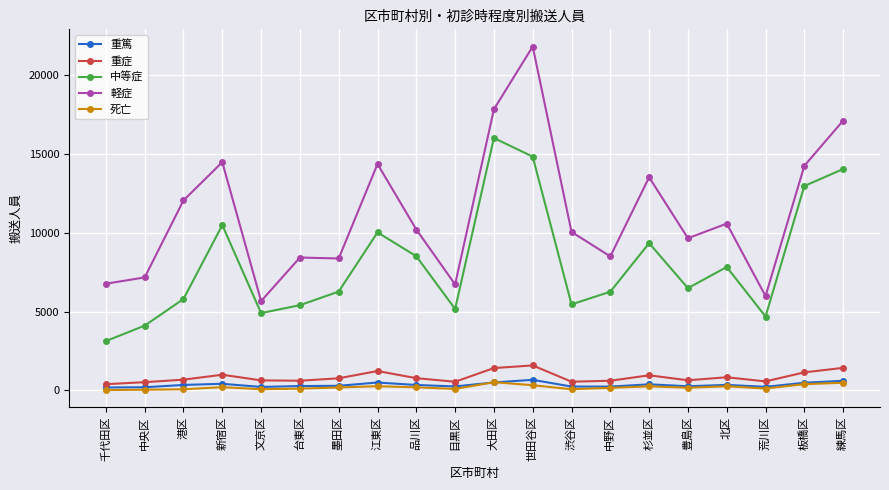

Between 墨田区 and 豊島区, which series saw the biggest shift?

軽症